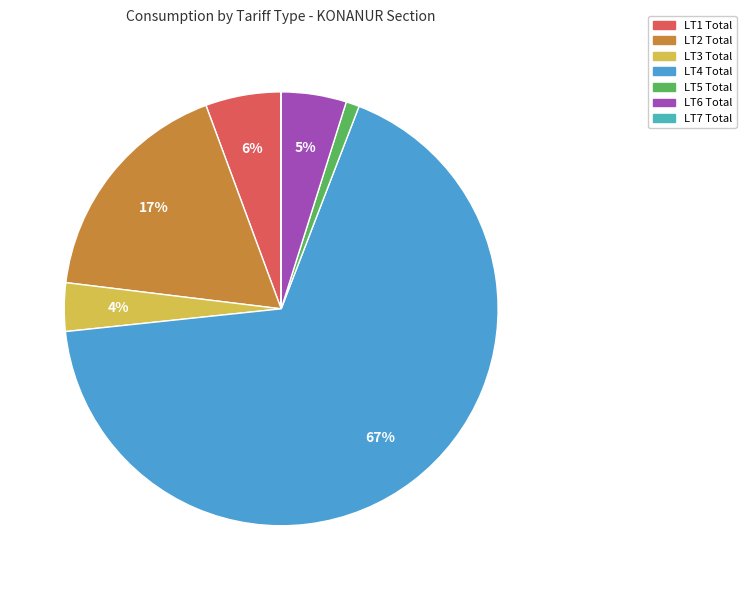

Does LT4 Total account for over 50% of the chart?

Yes